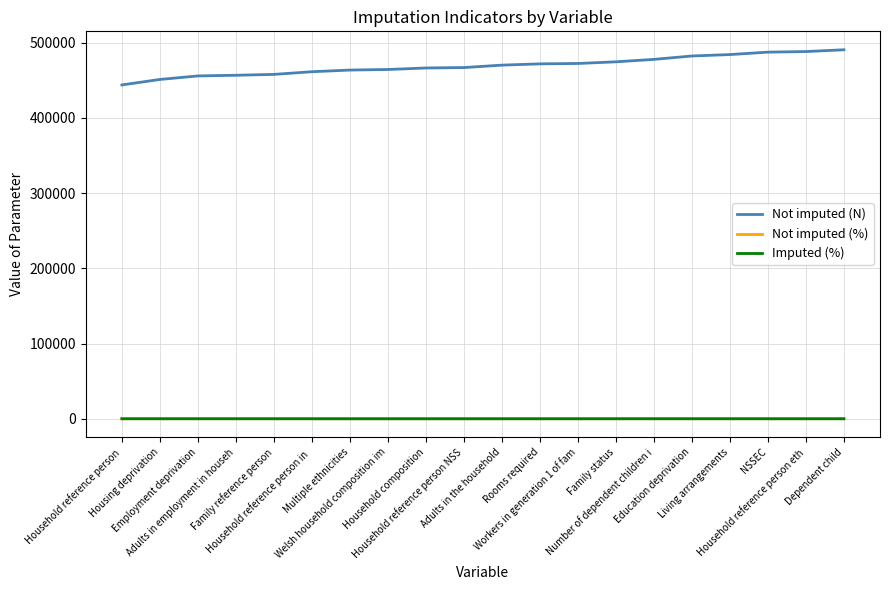

What is the maximum value shown in the chart?

490563.0